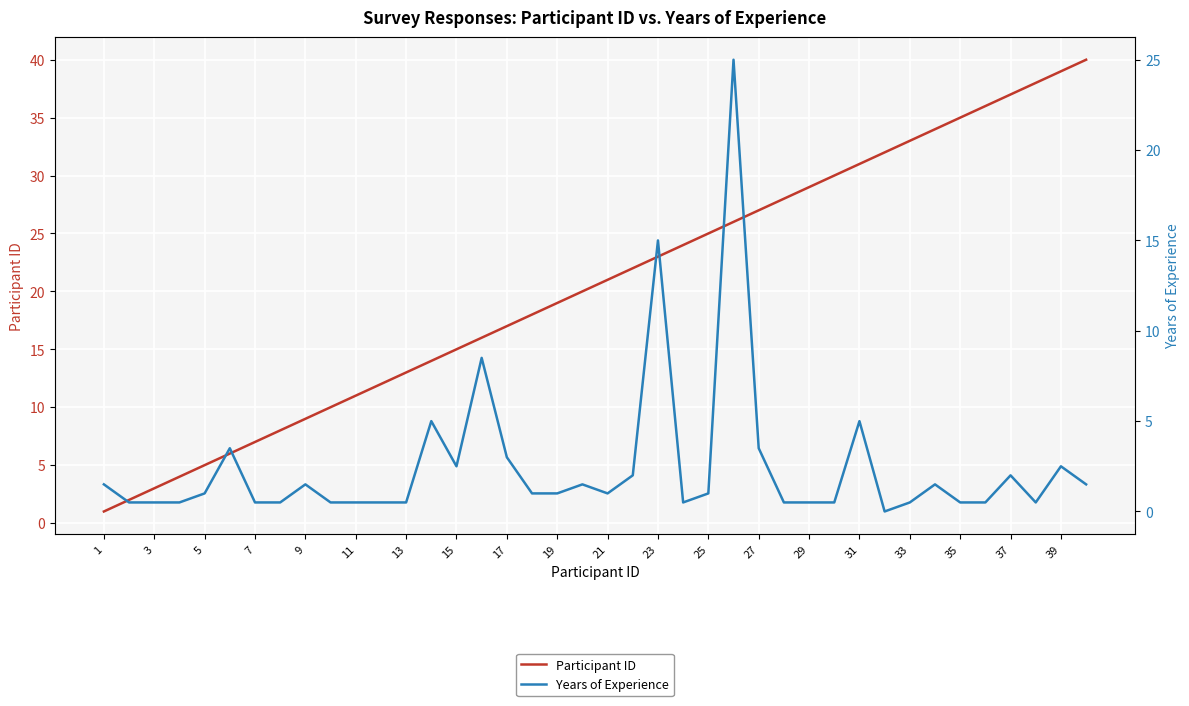

Is the value of Years of Experience at 11 greater than the value of Participant ID at 19?

No